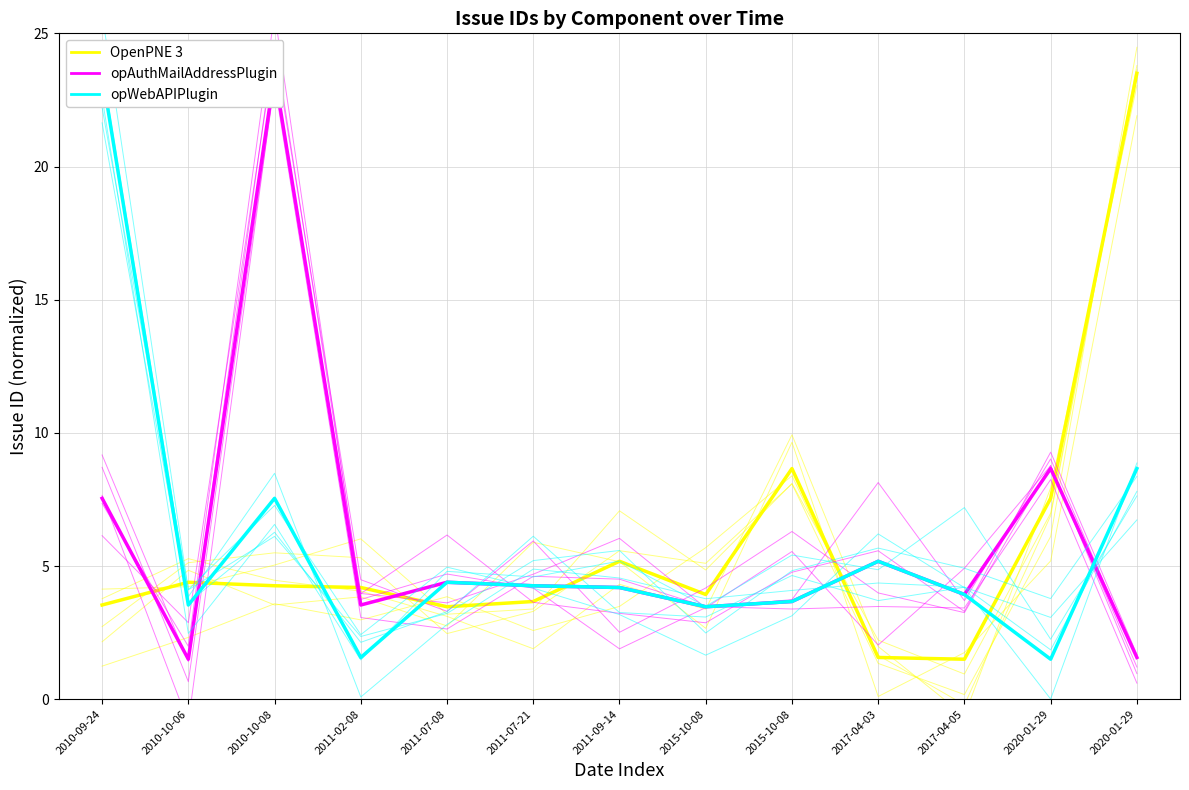

Reading right to left, what are all the values shown in this chart?

OpenPNE 3: 2020-01-29=23.8	2020-01-29=7.0	2017-04-05=0.9	2017-04-03=2.2	2015-10-08=8.1	2015-10-08=4.9	2011-09-14=7.1	2011-07-21=3.4	2011-07-08=3.2	2011-02-08=6.0	2010-10-08=5.0	2010-10-06=4.2	2010-09-24=4.1
OpenPNE 3 (mean): 2020-01-29=23.5	2020-01-29=7.5	2017-04-05=1.5	2017-04-03=1.6	2015-10-08=8.7	2015-10-08=3.9	2011-09-14=5.2	2011-07-21=3.7	2011-07-08=3.5	2011-02-08=4.2	2010-10-08=4.3	2010-10-06=4.4	2010-09-24=3.5
opAuthMailAddressPlugin: 2020-01-29=1.2	2020-01-29=8.8	2017-04-05=4.9	2017-04-03=2.0	2015-10-08=5.5	2015-10-08=3.4	2011-09-14=6.0	2011-07-21=4.7	2011-07-08=3.6	2011-02-08=4.0	2010-10-08=24.7	2010-10-06=1.4	2010-09-24=9.2
opAuthMailAddressPlugin (mean): 2020-01-29=1.6	2020-01-29=8.7	2017-04-05=3.9	2017-04-03=5.2	2015-10-08=3.7	2015-10-08=3.5	2011-09-14=4.2	2011-07-21=4.3	2011-07-08=4.4	2011-02-08=3.5	2010-10-08=23.5	2010-10-06=1.5	2010-09-24=7.5
opWebAPIPlugin: 2020-01-29=6.7	2020-01-29=3.1	2017-04-05=4.2	2017-04-03=3.7	2015-10-08=4.6	2015-10-08=3.1	2011-09-14=3.3	2011-07-21=6.1	2011-07-08=3.3	2011-02-08=2.1	2010-10-08=6.3	2010-10-06=3.6	2010-09-24=21.6
opWebAPIPlugin (mean): 2020-01-29=8.7	2020-01-29=1.5	2017-04-05=3.9	2017-04-03=5.2	2015-10-08=3.7	2015-10-08=3.5	2011-09-14=4.2	2011-07-21=4.3	2011-07-08=4.4	2011-02-08=1.6	2010-10-08=7.5	2010-10-06=3.5	2010-09-24=23.5